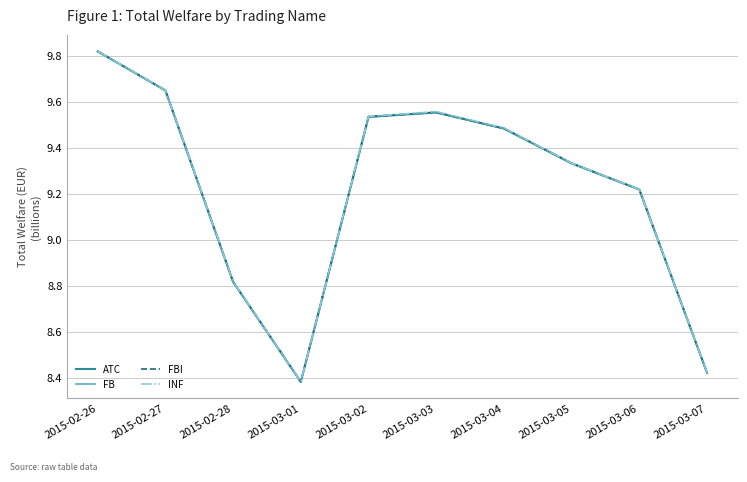

What position from the right is 2015-03-03?

5